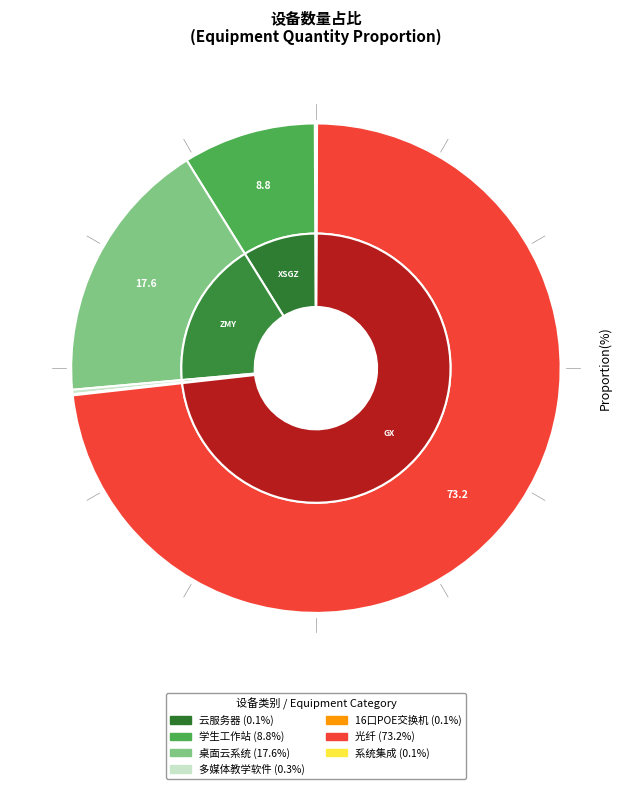

The 光纤 slice represents 73% of the pie. True or false?

True